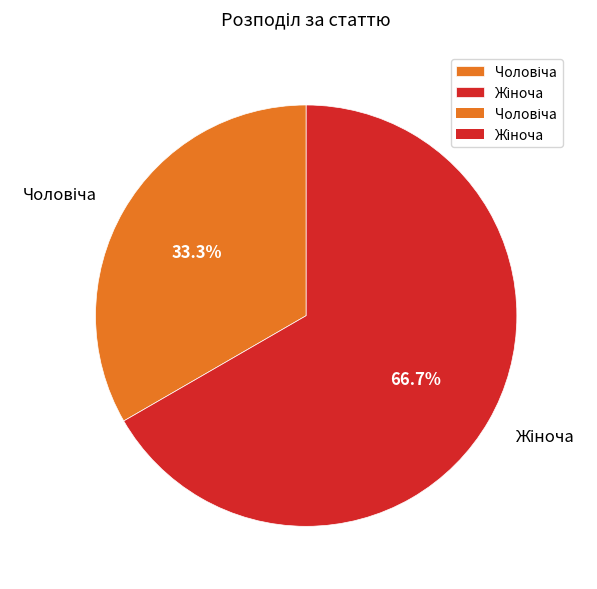

Is there any slice that represents more than half of the pie?

Yes